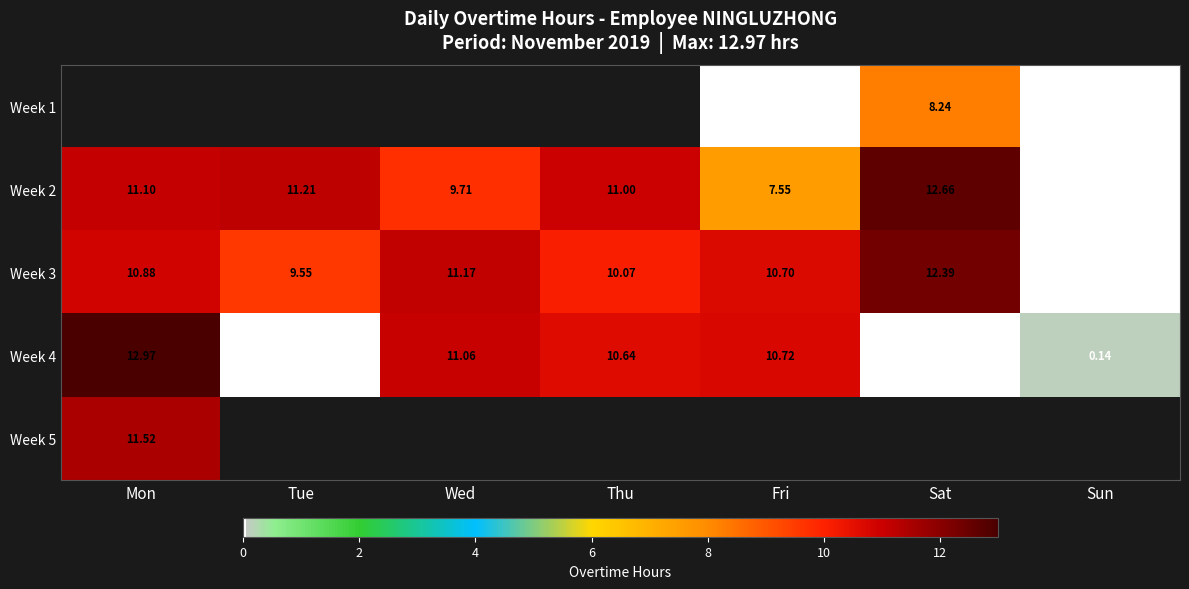

Where does the Week 4 series first go above 10?

Mon